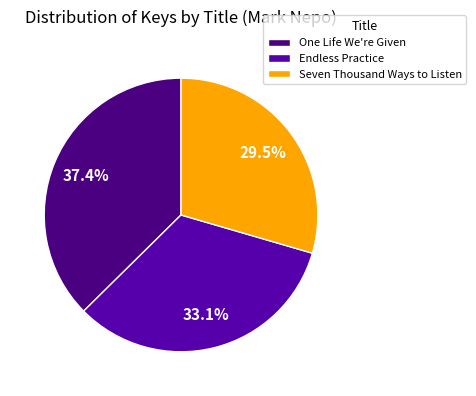

To the nearest percent, what is the combined percentage of Endless Practice and Seven Thousand Ways to Listen?

63%